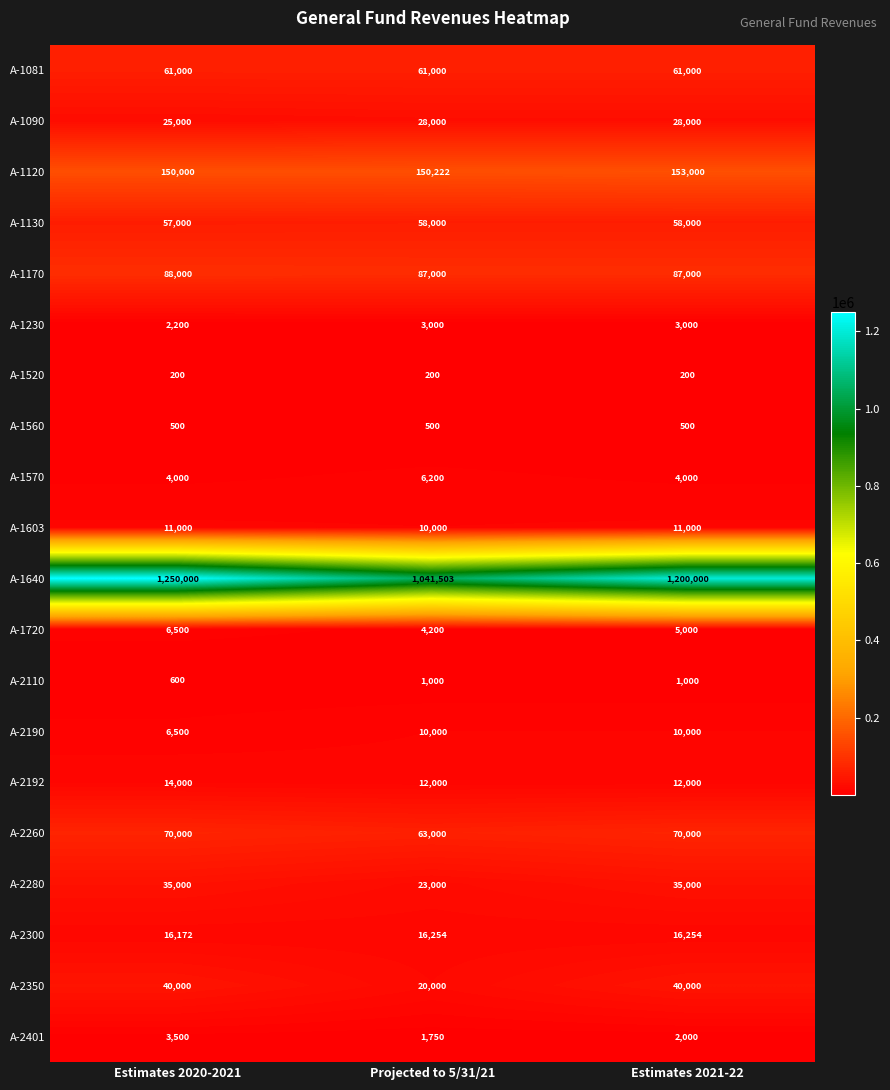

At which category is the sum across all series the highest?

Estimates 2020-2021